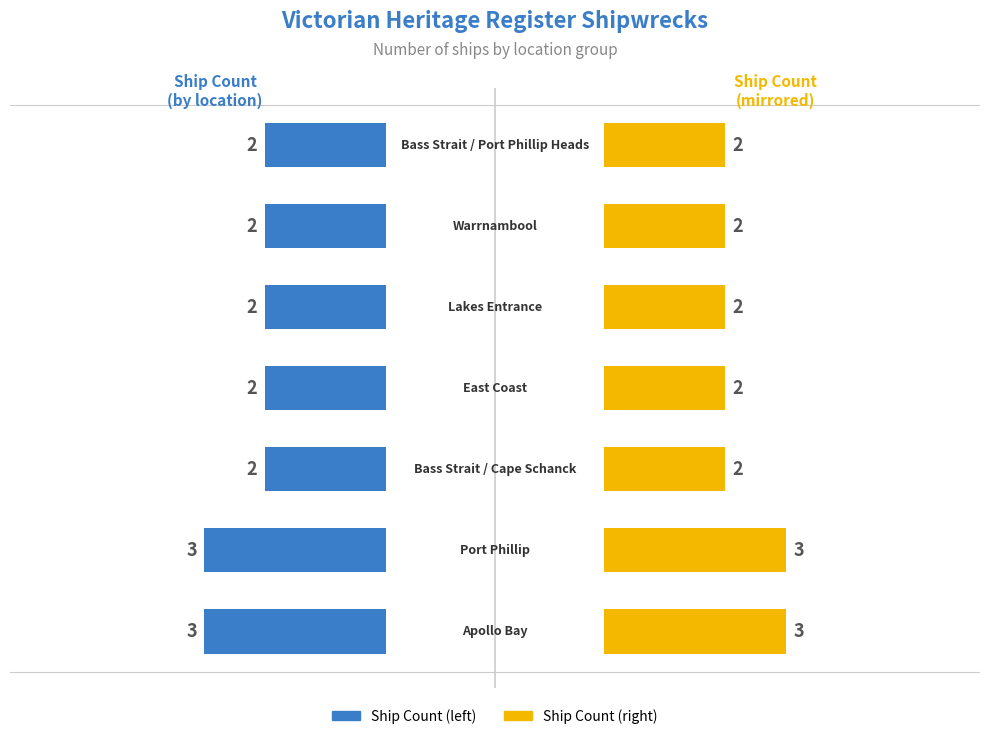

Which series has the largest total across all categories?

Ship Count (Location)